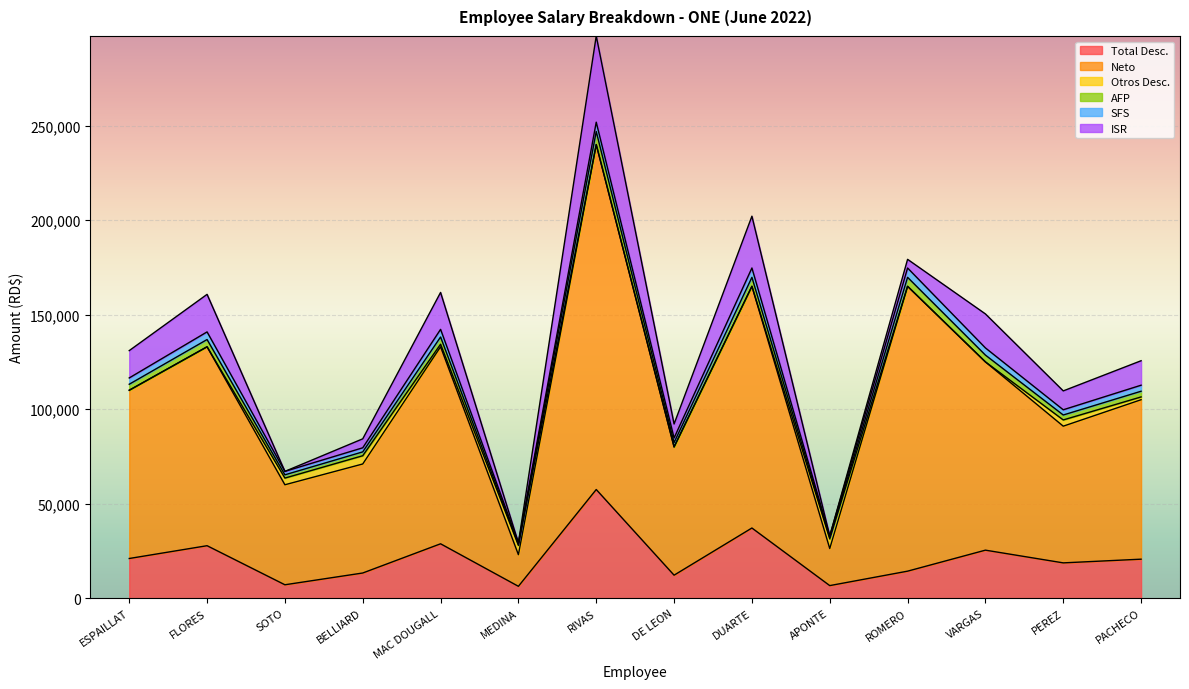

Which category has the highest value in the Total Desc. series?

RIVAS